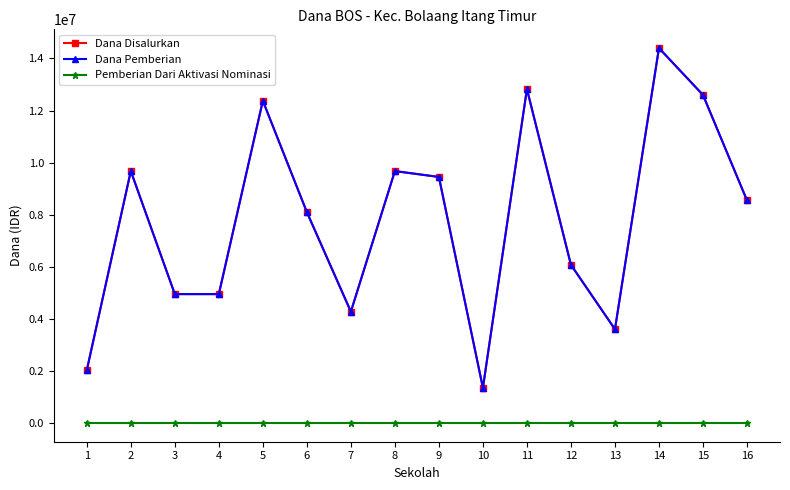

Is this an area chart (filled region under the line)?

No